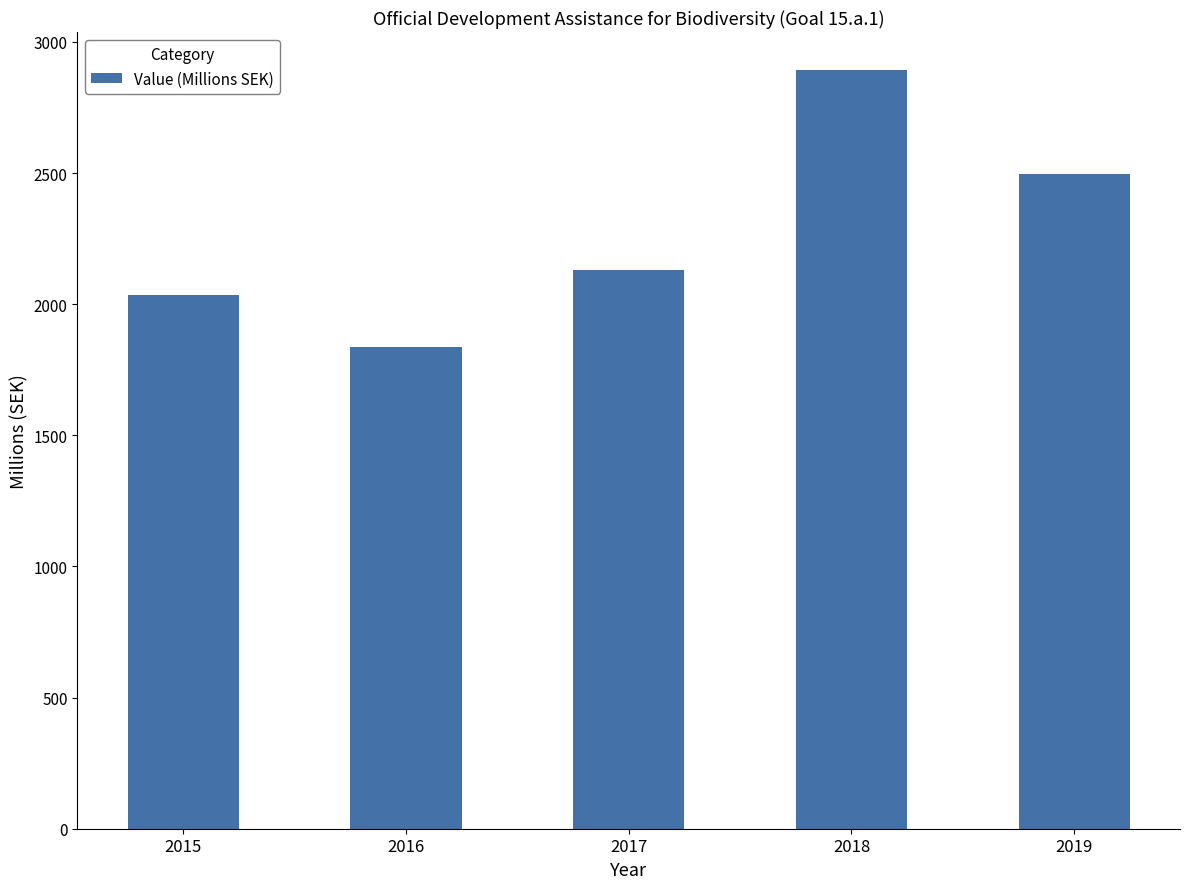

What is the difference between the values at 2019 and 2018?

395.8